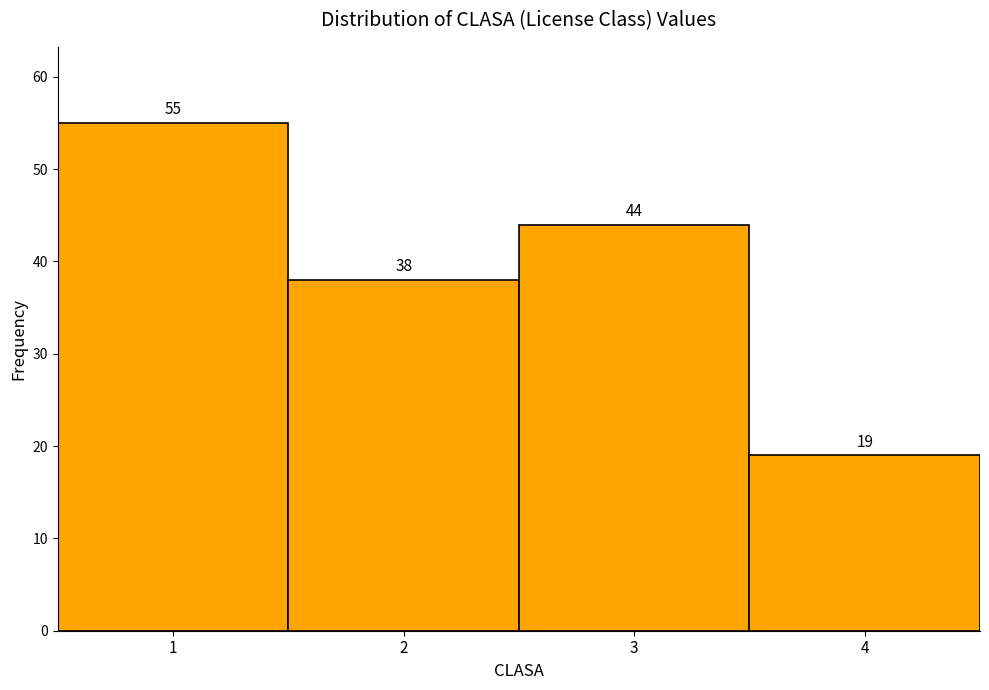

What is the height of the bar covering 0.5 to 1.5 on the x-axis?

55